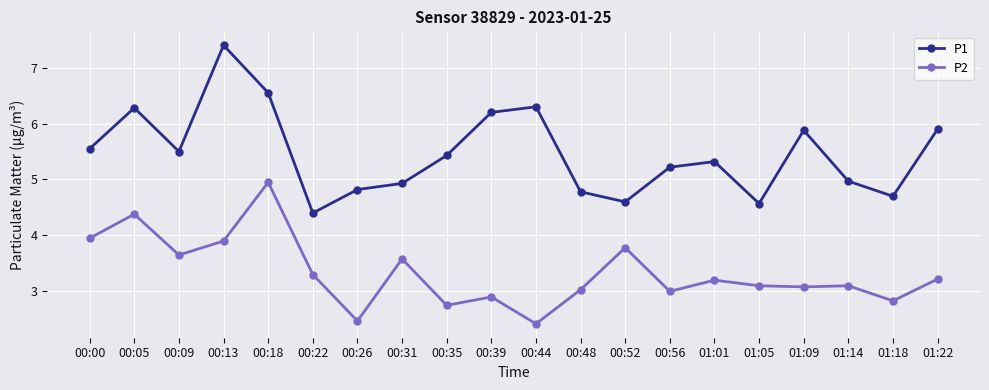

What is the label of the 15th point from the left?

01:01